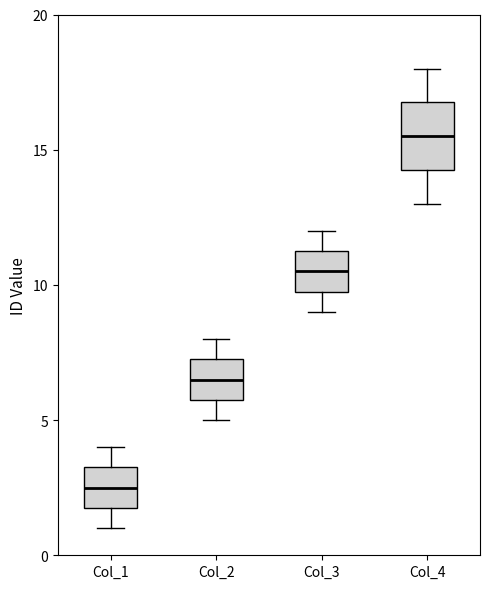

Reading left to right, transcribe this box plot: for each box, give where its median line is, the range the box spans, and where its two whiskers end, as read against the y-axis. The values are not printed on the chart, so give them approximately, as read against the axis.

Col_1: median 2.5, box 2.0 to 3.5, whiskers 1.0 to 4.0
Col_2: median 6.5, box 6.0 to 7.5, whiskers 5.0 to 8.0
Col_3: median 10.5, box 10.0 to 11.5, whiskers 9.0 to 12.0
Col_4: median 15.5, box 14.5 to 17.0, whiskers 13.0 to 18.0